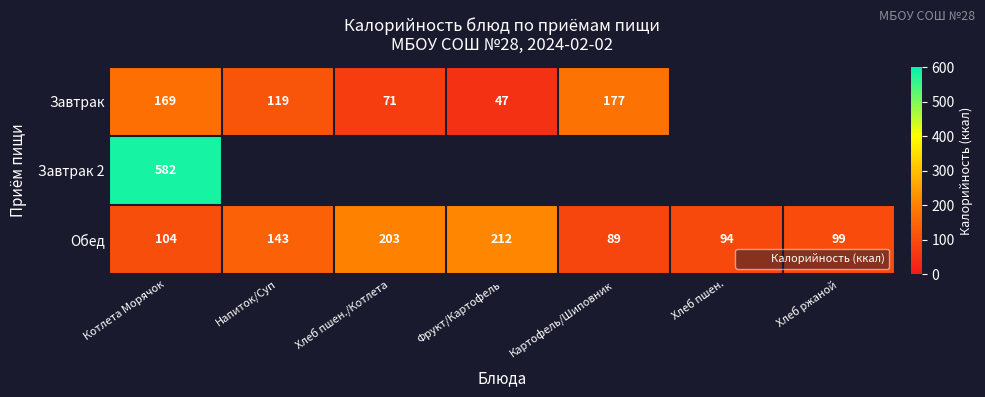

The Завтрак series shows 169.0 at Котлета Морячок. True or false?

True